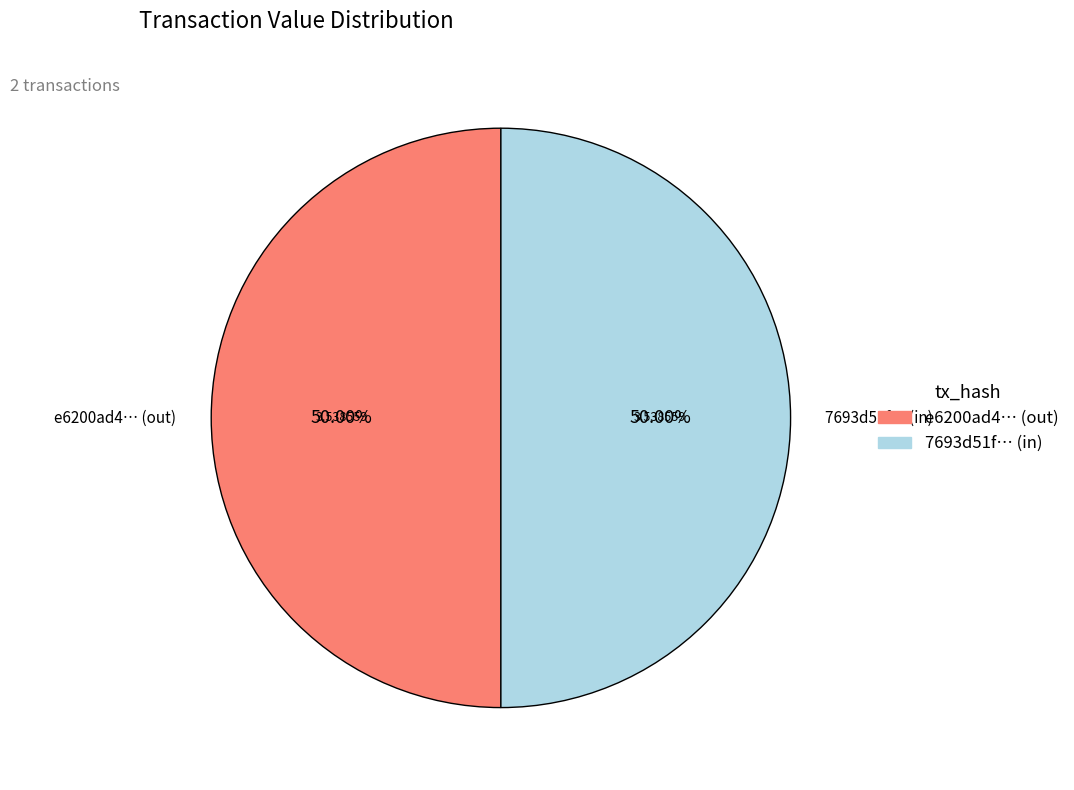

Do e6200ad4… (out) and 7693d51f… (in) together represent more than half of the pie?

Yes